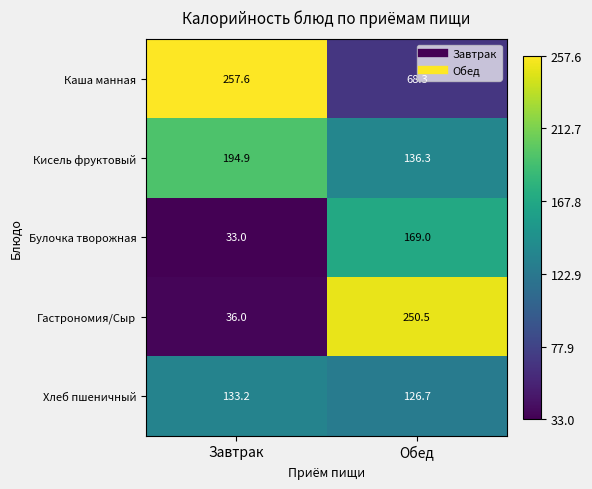

Rank the series at Завтрак from lowest to highest value.

Булочка творожная, Гастрономия/Сыр, Хлеб пшеничный, Кисель фруктовый, Каша манная